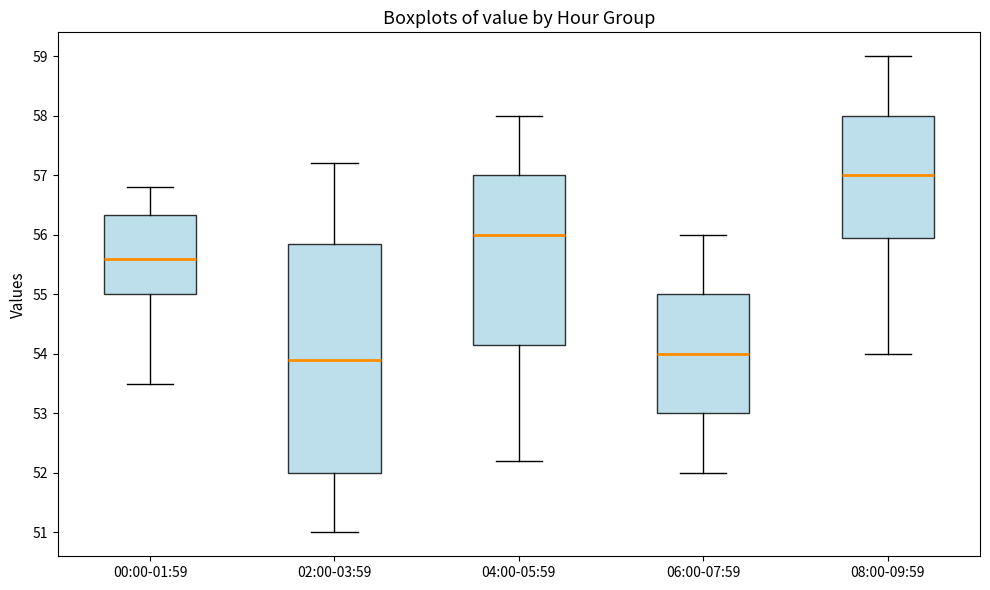

Reading left to right, read every box against the y-axis: the position of its median line, the range the box covers, and the ends of its whiskers. The values are not printed on the chart, so give them approximately, as read against the axis.

00:00-01:59: median 55.6, box 55.0 to 56.3, whiskers 53.5 to 56.8
02:00-03:59: median 53.9, box 52.0 to 55.9, whiskers 51.0 to 57.2
04:00-05:59: median 56.0, box 54.2 to 57.0, whiskers 52.2 to 58.0
06:00-07:59: median 54.0, box 53.0 to 55.0, whiskers 52.0 to 56.0
08:00-09:59: median 57.0, box 56.0 to 58.0, whiskers 54.0 to 59.0